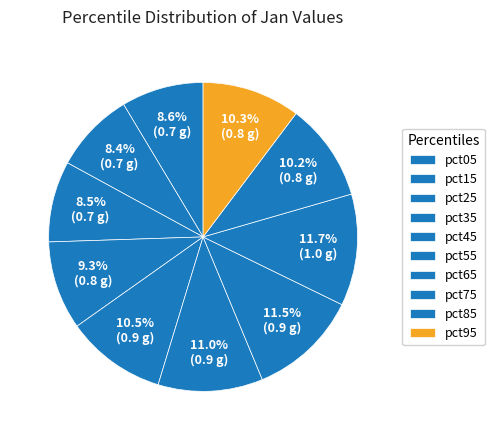

Is there any slice that represents more than half of the pie?

No